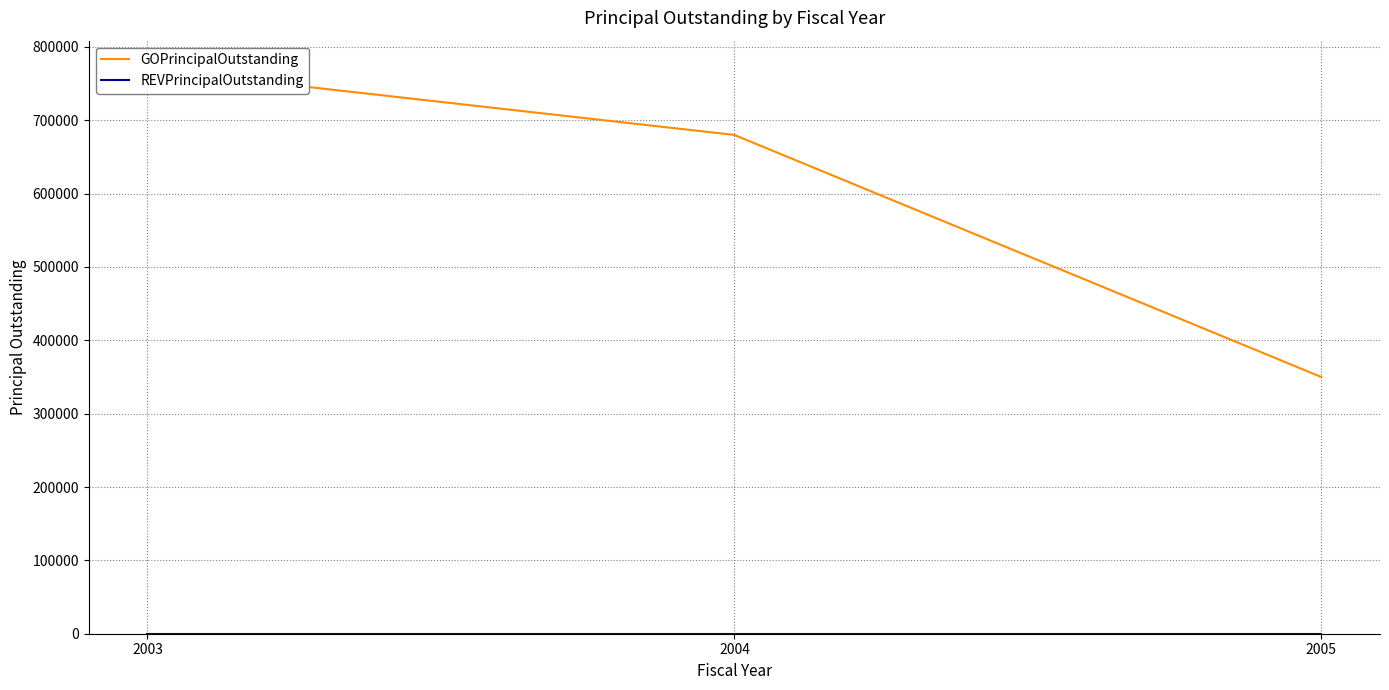

Reading left to right, transcribe all the data shown in this chart.

GOPrincipalOutstanding: 2003=770000	2004=680000	2005=350000
REVPrincipalOutstanding: 2003=0	2004=0	2005=0